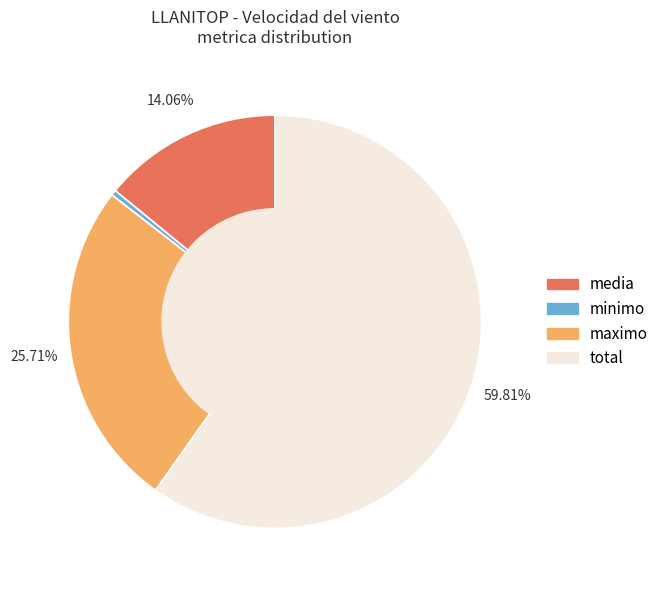

Which slice is the largest?

total